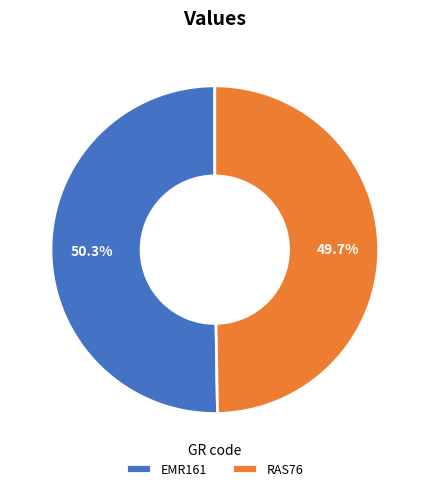

What percentage is the EMR161 slice, to the nearest percent?

50%